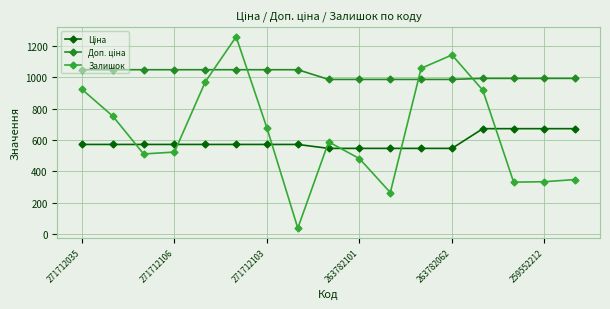

Is this an area chart (filled region under the line)?

No